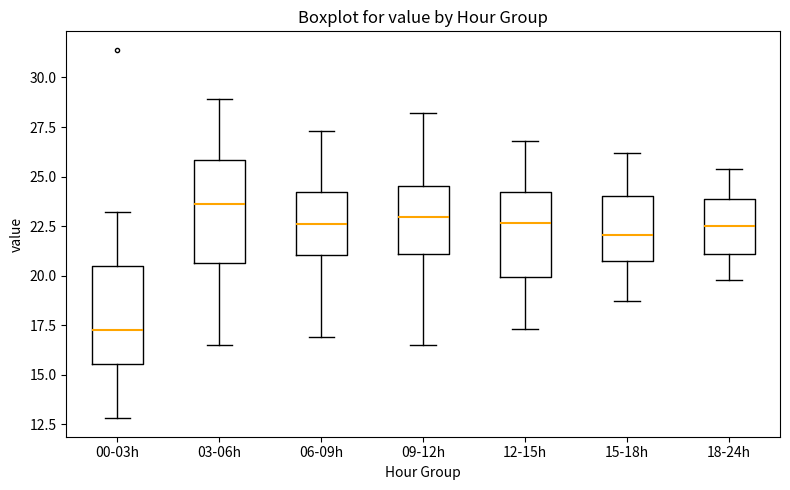

Where does the upper whisker of the box for 06-09h end on the y-axis? The values are not printed on the chart, so give them approximately, as read against the axis.

27.5